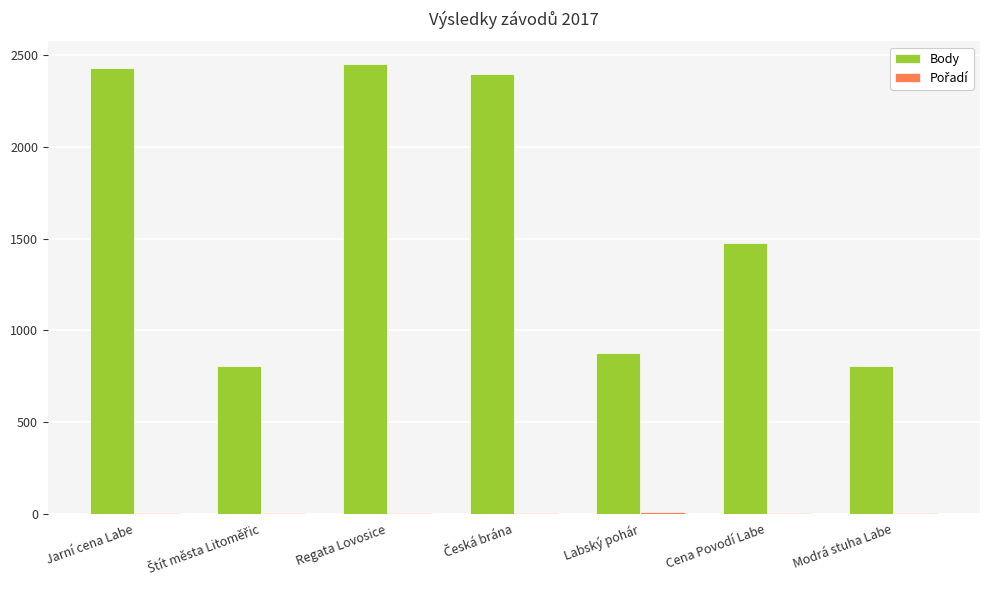

True or false: Body has a value of 1664 at Regata Lovosice.

False